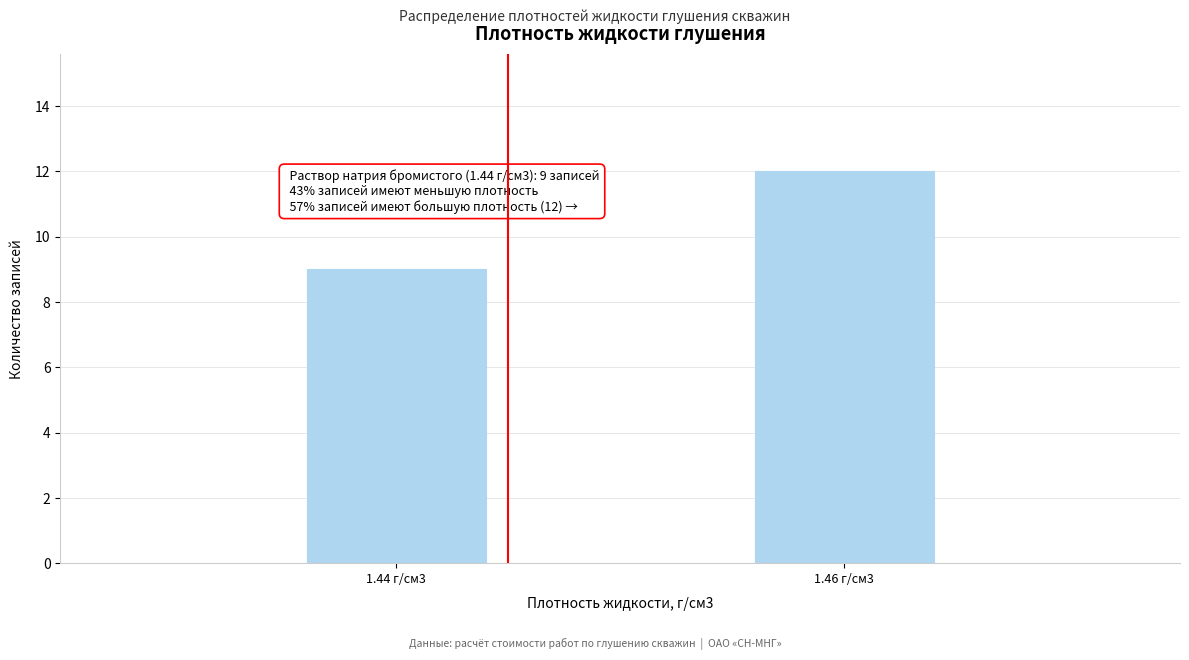

Reading left to right, extract all data points from this chart.

9	12